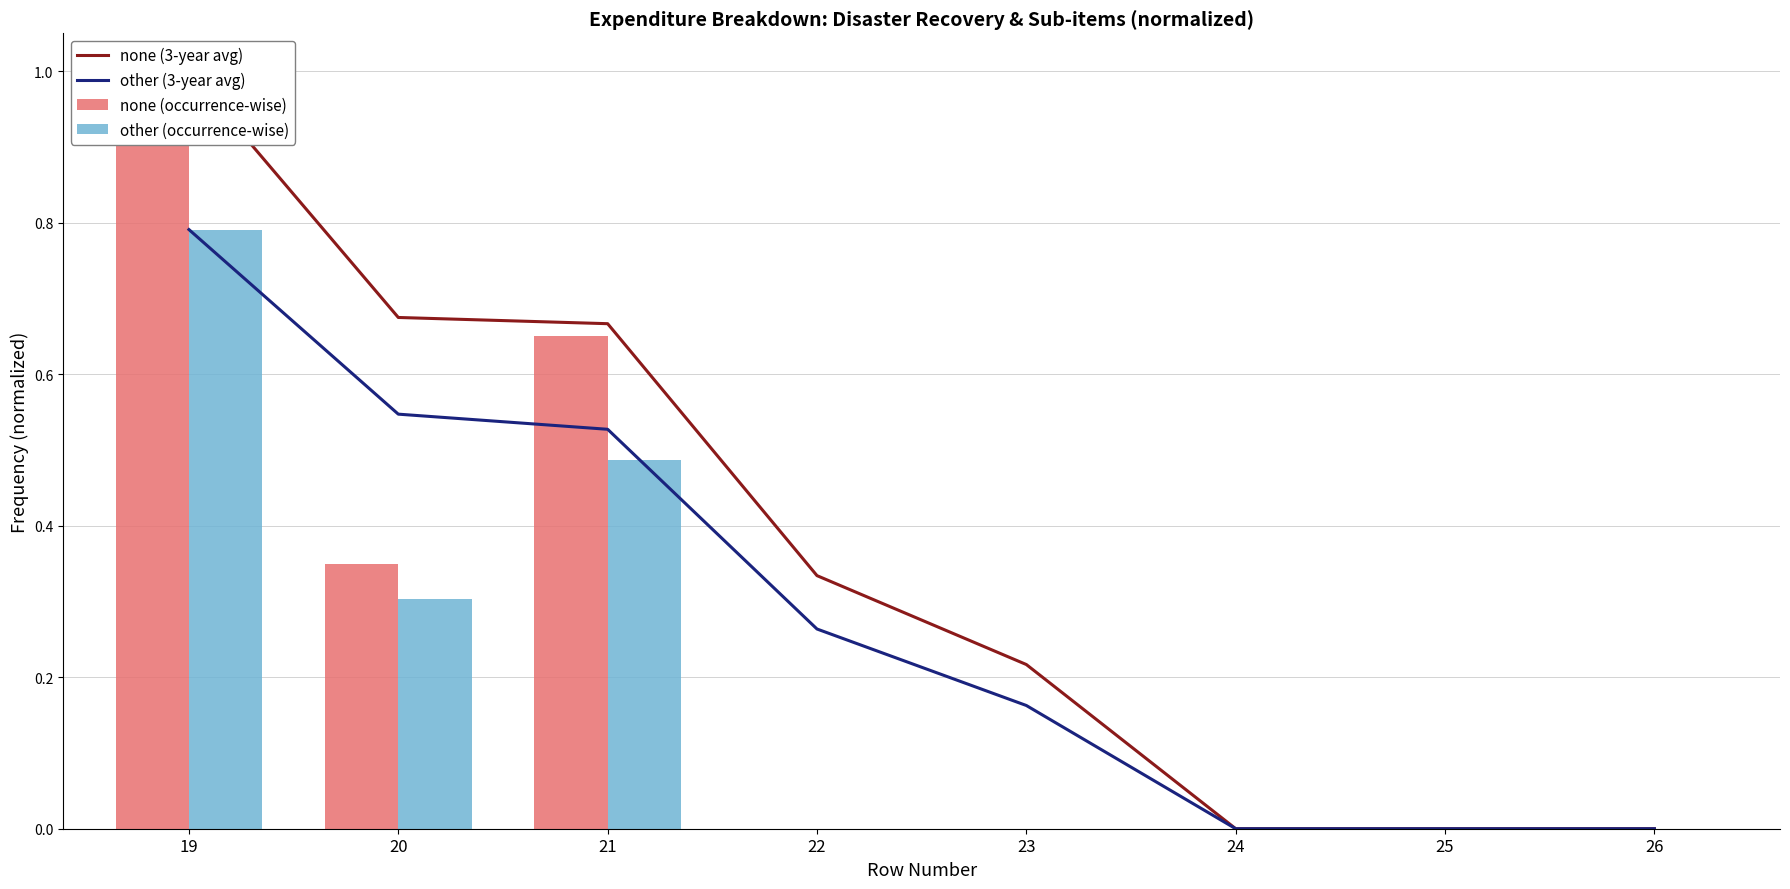

Which category has the highest value across all series?

19